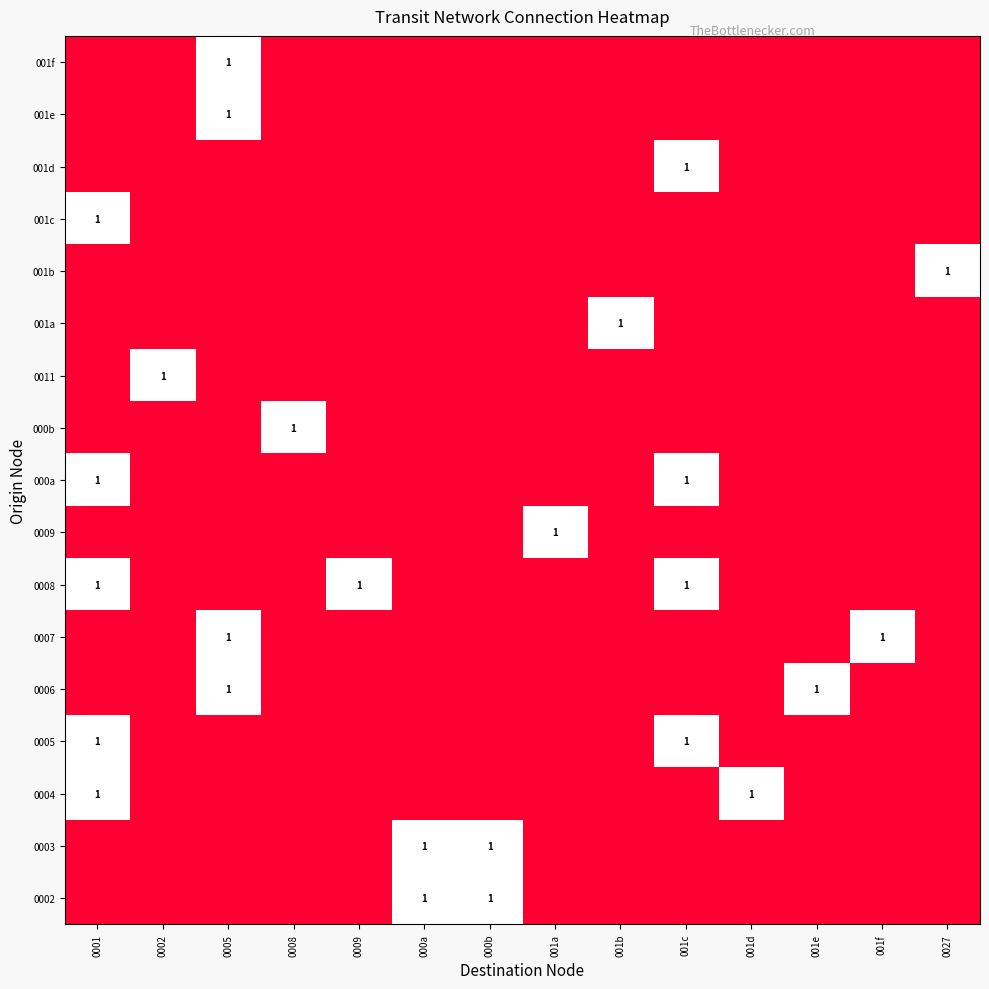

Which has a higher value, 0001 or 0027?

0001